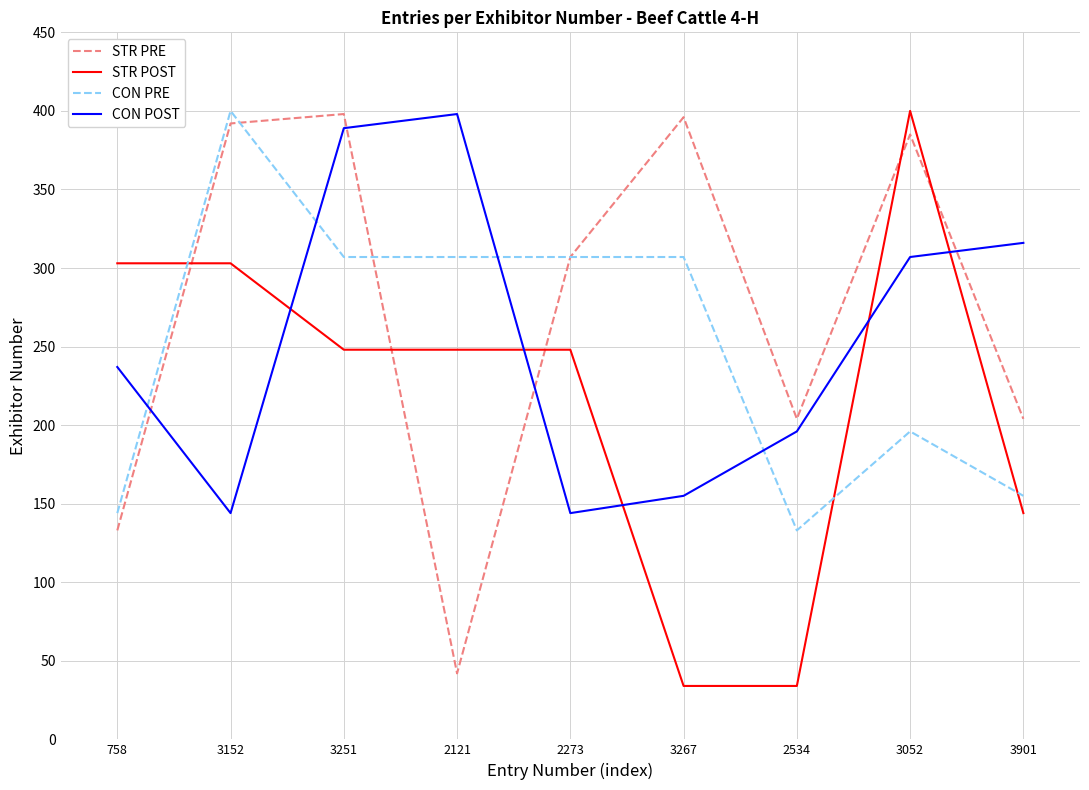

Between which two adjacent categories do CON POST and STR PRE first intersect?

758 and 3152